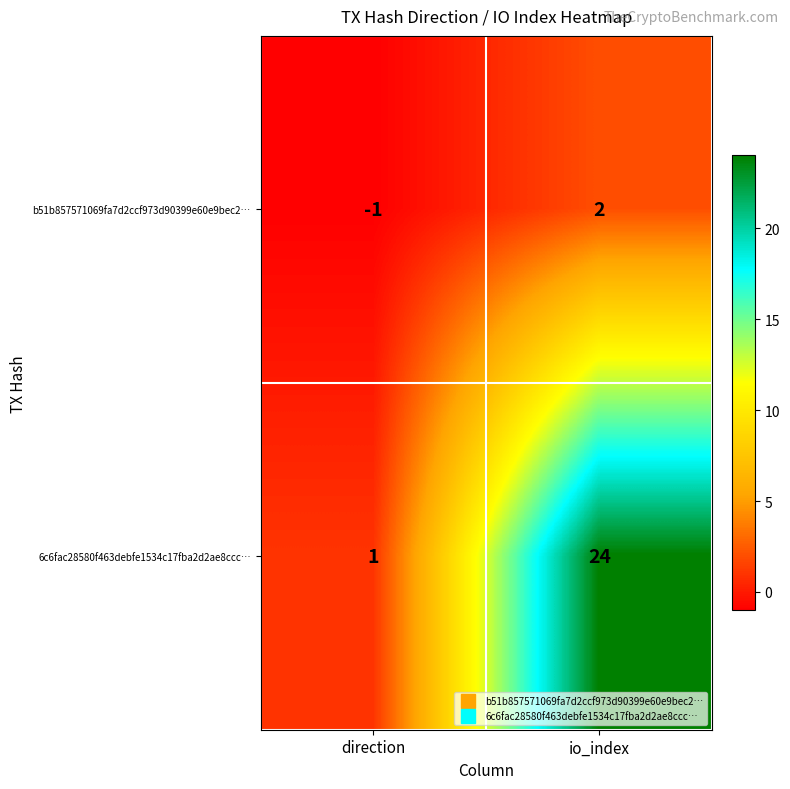

What is the greatest value displayed?

24